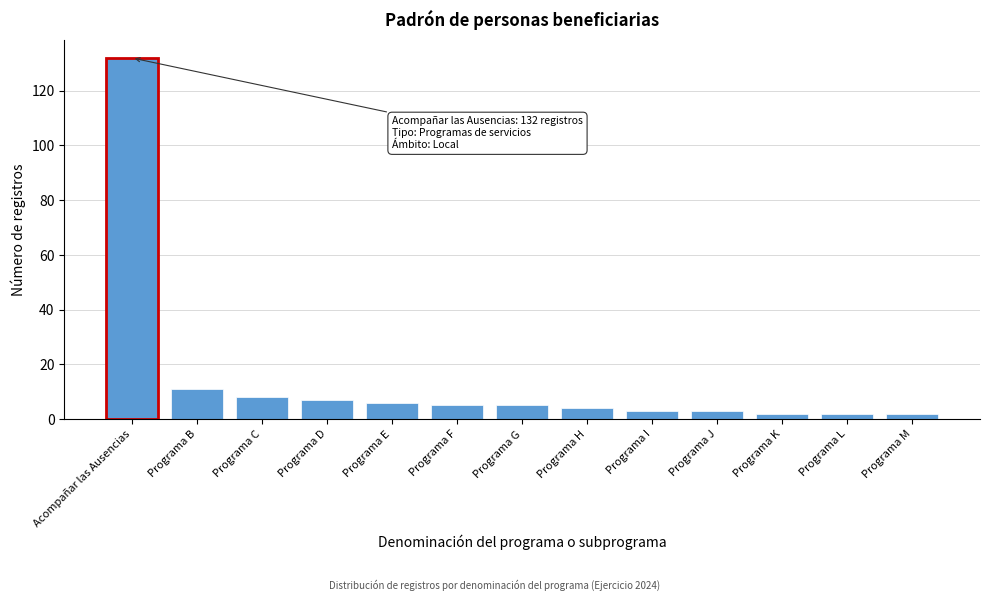

Reading right to left, extract all data points from this chart.

Programa M=2	Programa L=2	Programa K=2	Programa J=3	Programa I=3	Programa H=4	Programa G=5	Programa F=5	Programa E=6	Programa D=7	Programa C=8	Programa B=11	Acompañar las Ausencias=132